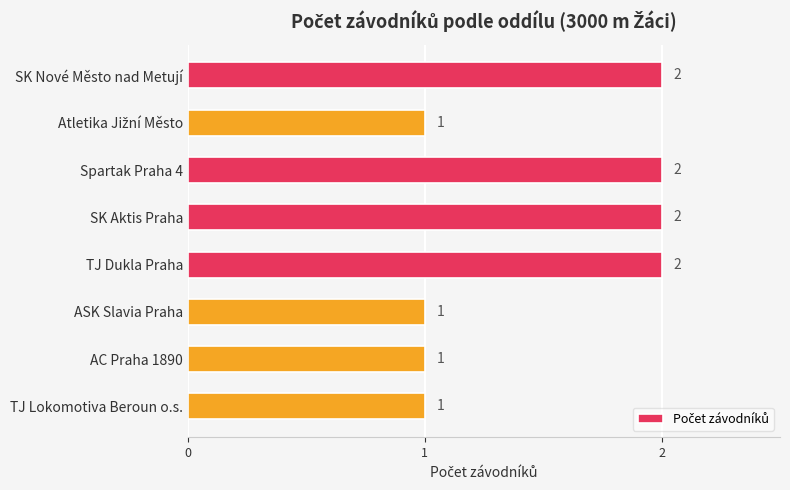

Is it true that the value at Spartak Praha 4 is 3?

False